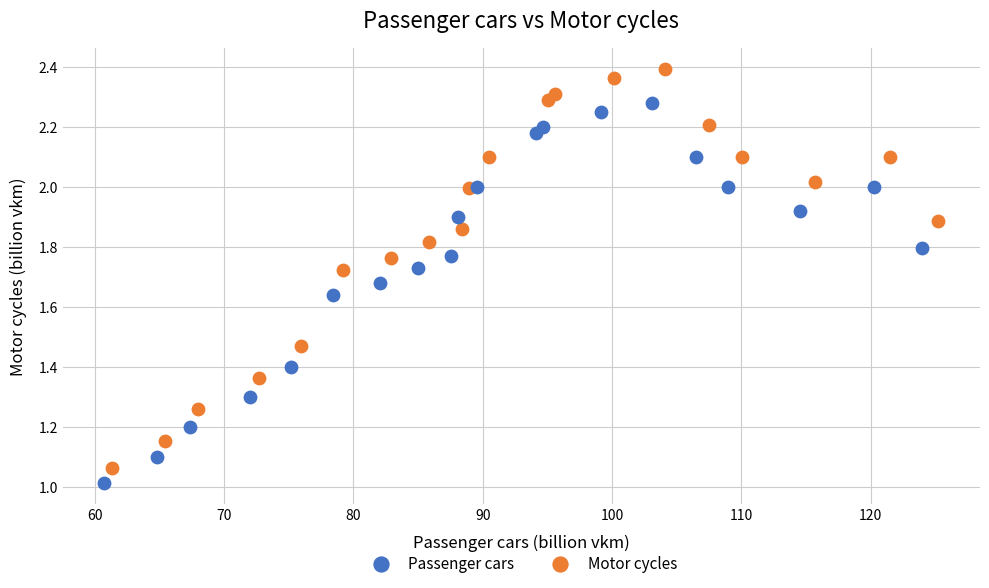

Which series reaches the maximum Y coordinate?

Motor cycles